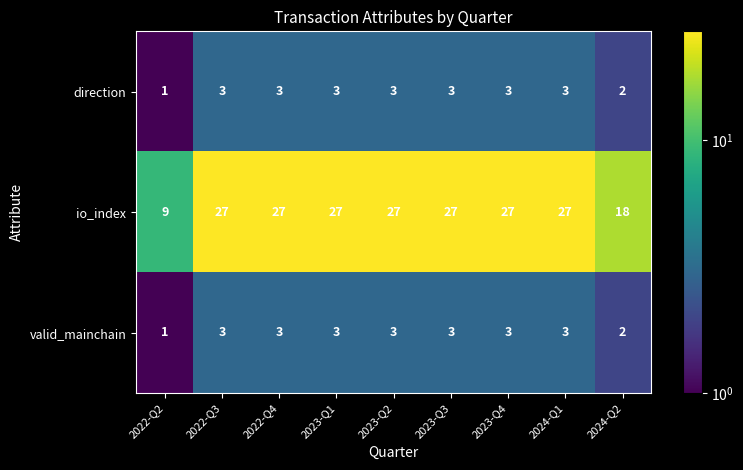

Is it true that valid_mainchain equals 1 at 2022-Q2?

True